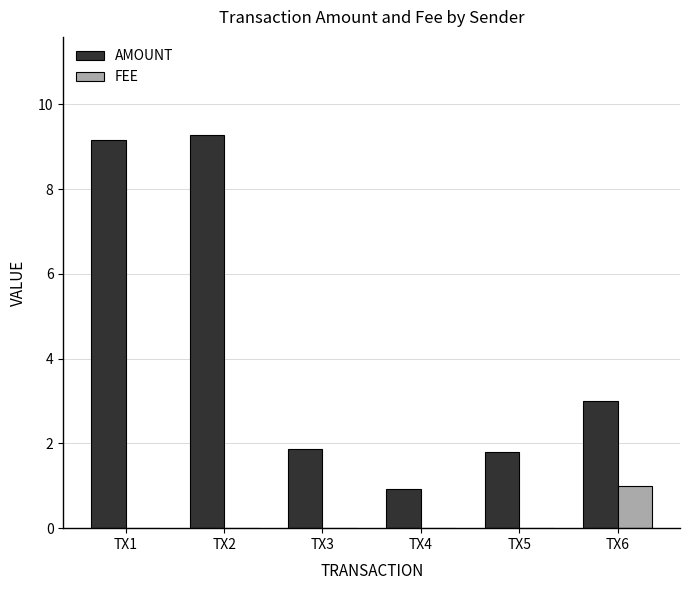

What is the total value across all series at TX3?

1.9